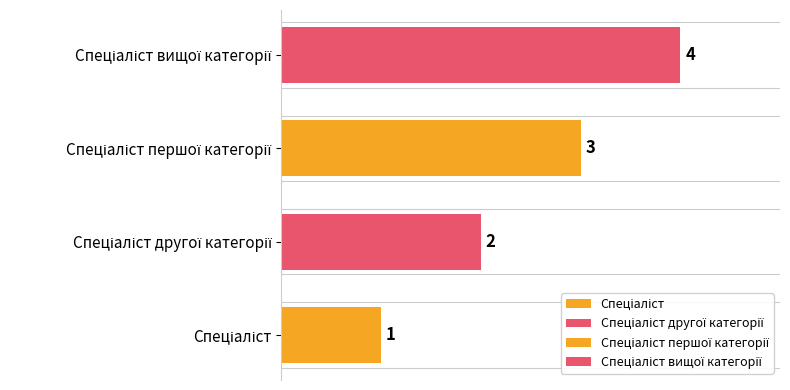

What is the greatest value displayed?

4